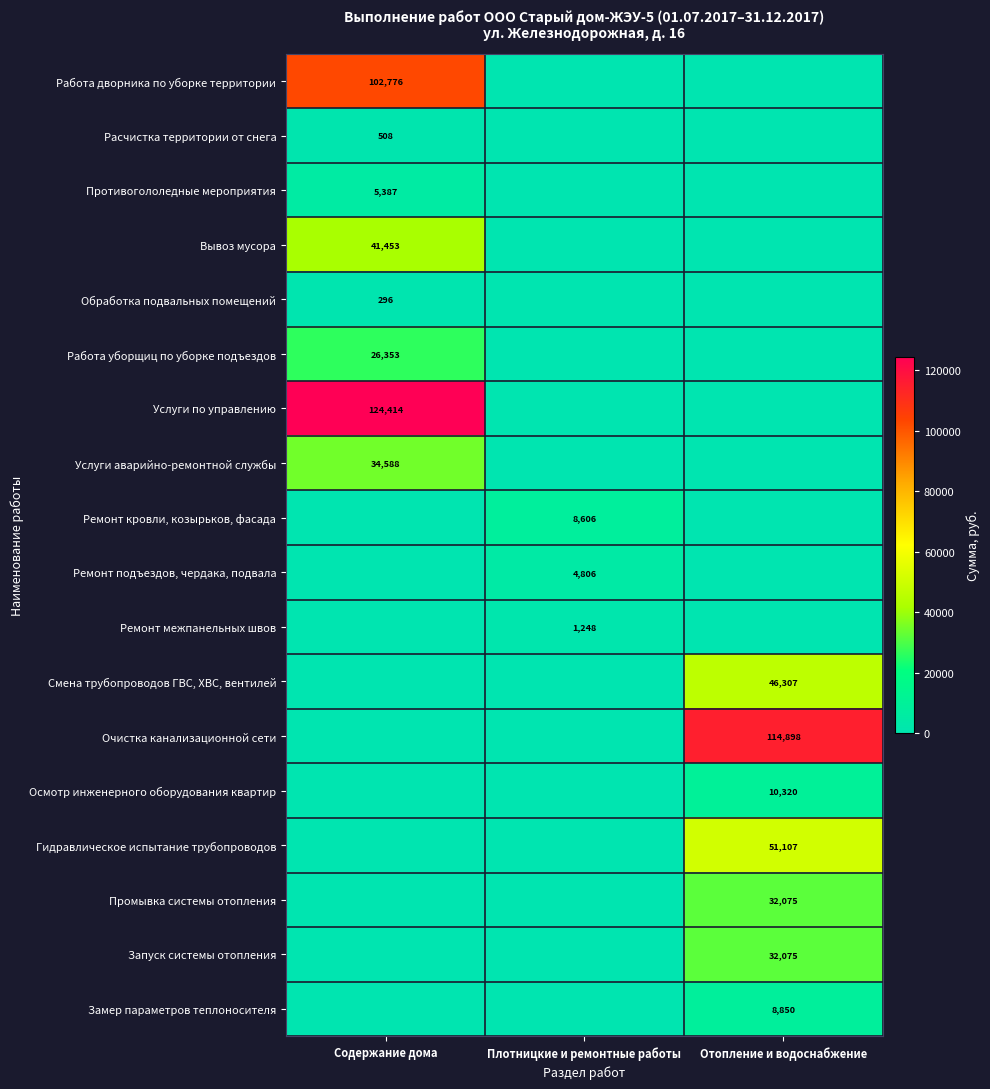

The Расчистка территории от снега series shows 302 at Содержание дома. True or false?

False